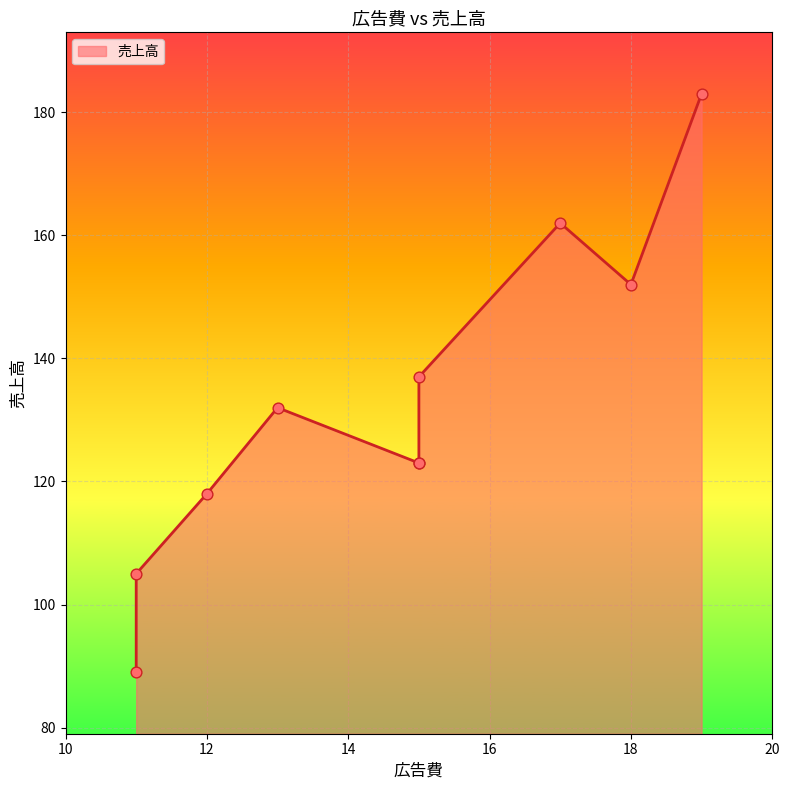

Which has a higher value, 18 or 17?

17